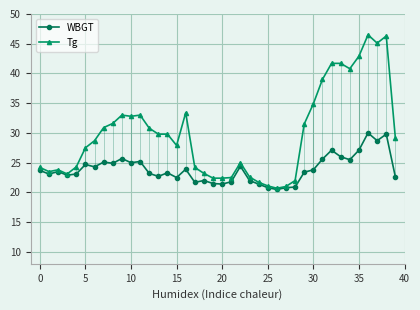

What is the highest value of the WBGT series?

30.0